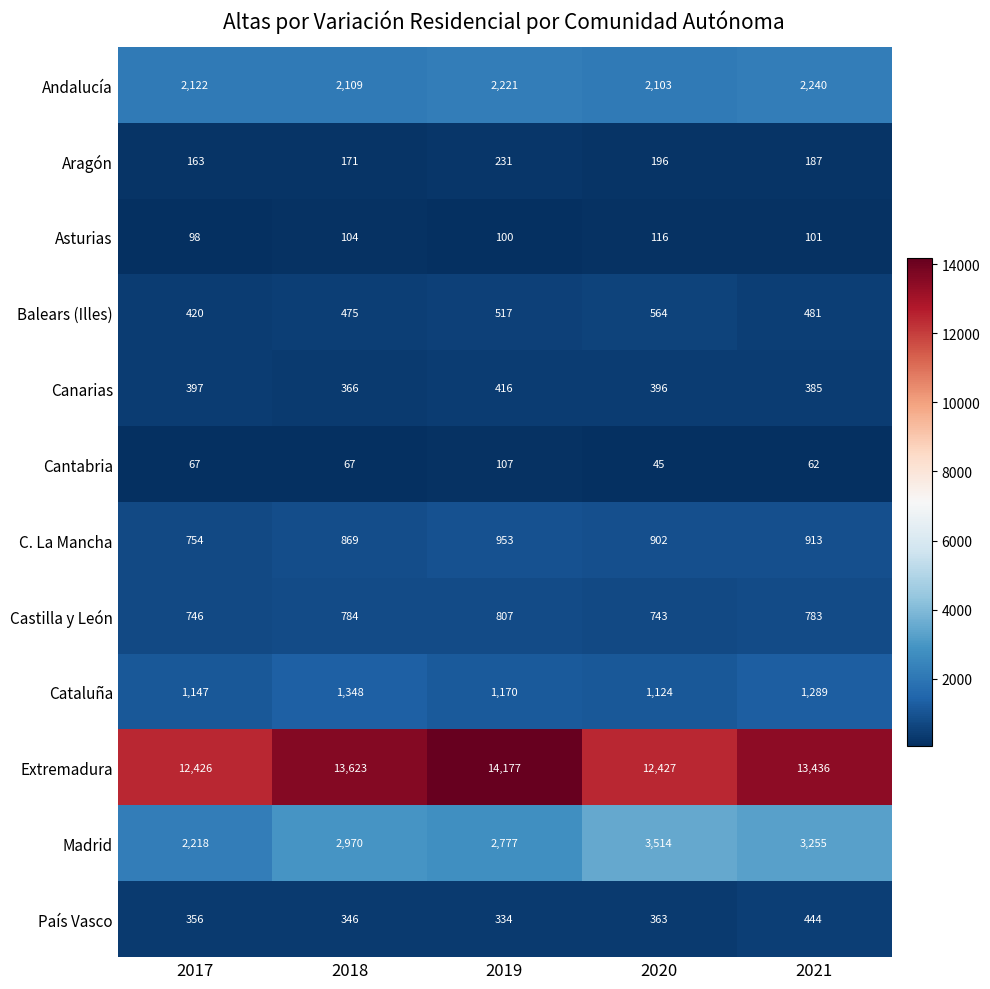

What is the total value across all series at 2017?

20914